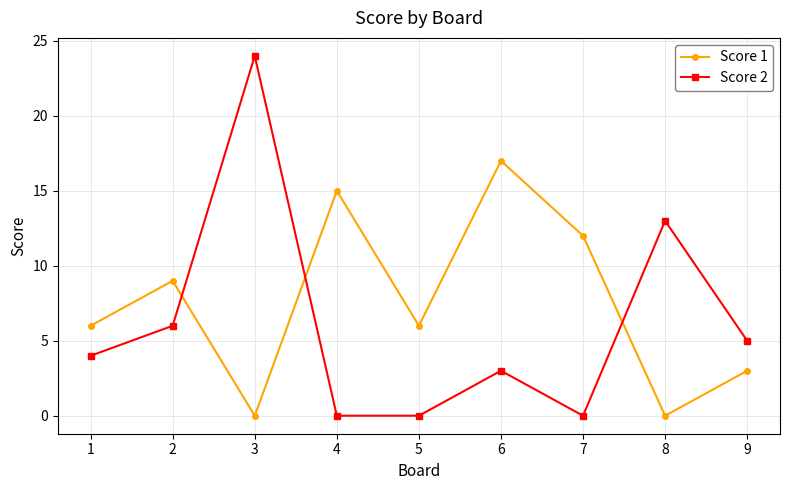

At which category does Score 1 reach its first local peak?

2